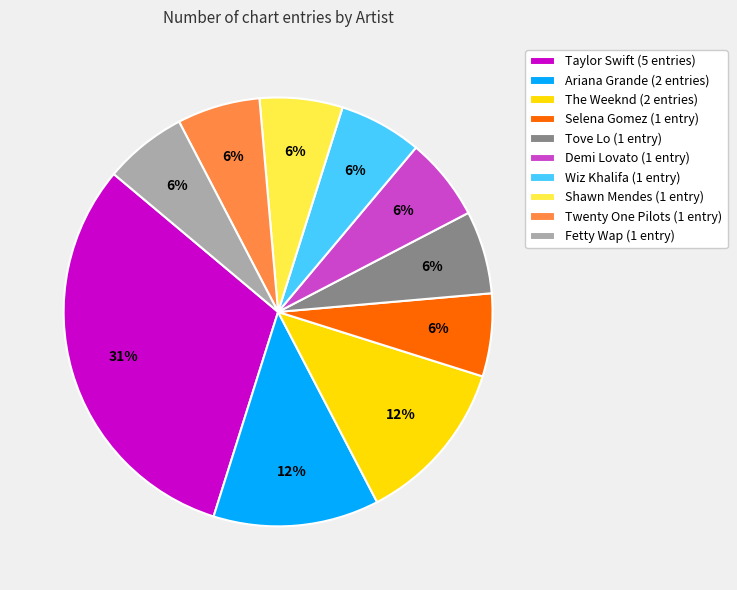

To the nearest percent, what is the average slice percentage?

10%